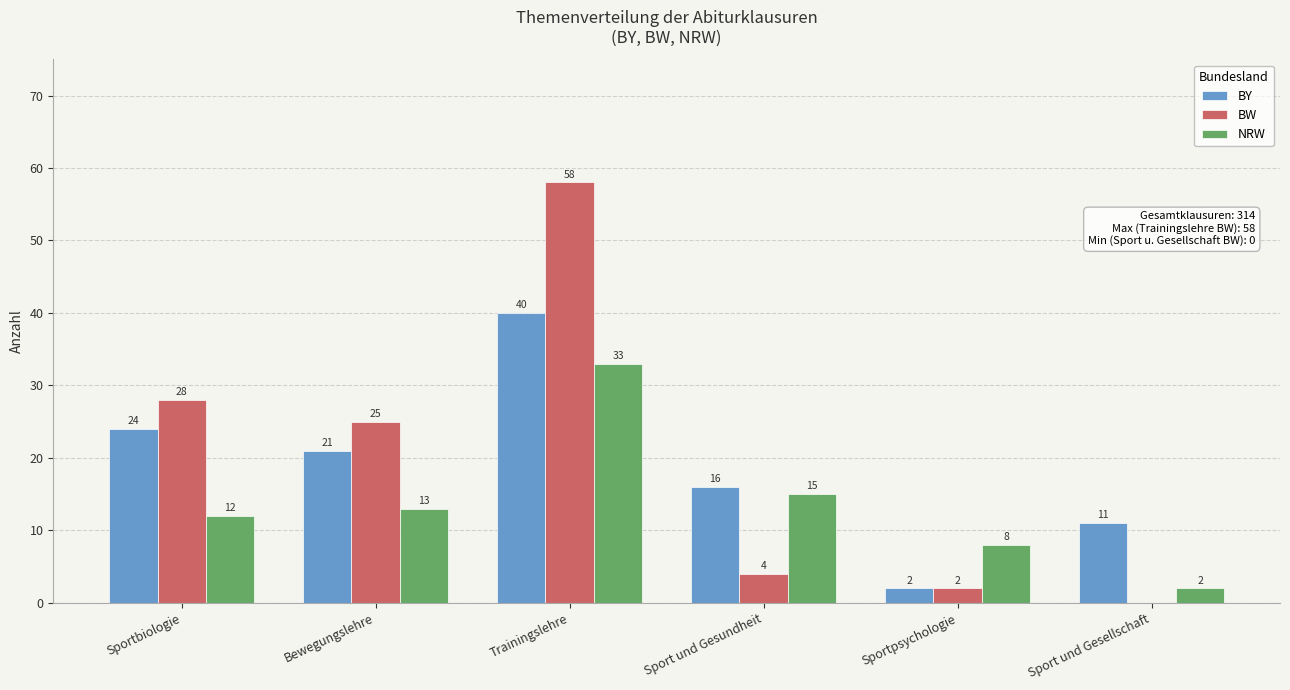

Reading left to right, extract all data points from this chart.

BY: Sportbiologie=24	Bewegungslehre=21	Trainingslehre=40	Sport und Gesundheit=16	Sportpsychologie=2	Sport und Gesellschaft=11
BW: Sportbiologie=28	Bewegungslehre=25	Trainingslehre=58	Sport und Gesundheit=4	Sportpsychologie=2	Sport und Gesellschaft=0
NRW: Sportbiologie=12	Bewegungslehre=13	Trainingslehre=33	Sport und Gesundheit=15	Sportpsychologie=8	Sport und Gesellschaft=2